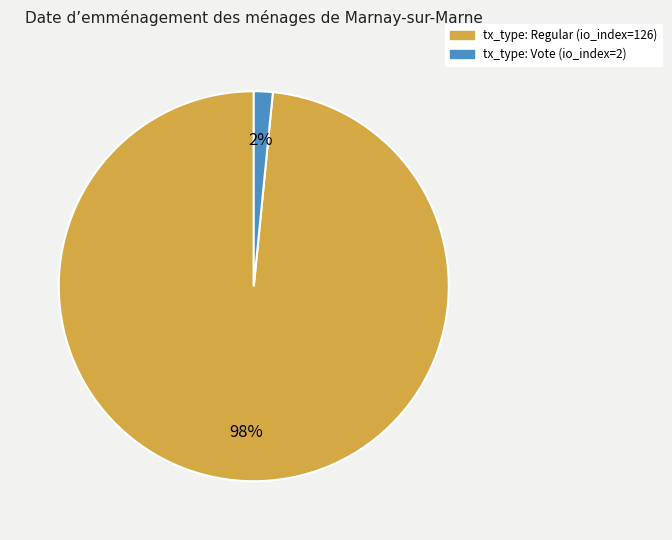

Rank the categories by value from lowest to highest.

tx_type: Vote (io_index=2), tx_type: Regular (io_index=126)